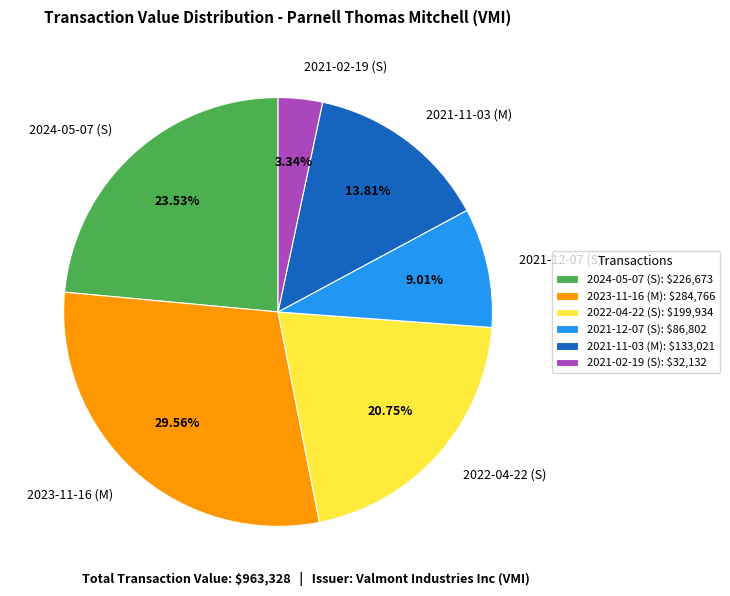

What is the largest slice in the pie chart?

2023-11-16 (M)